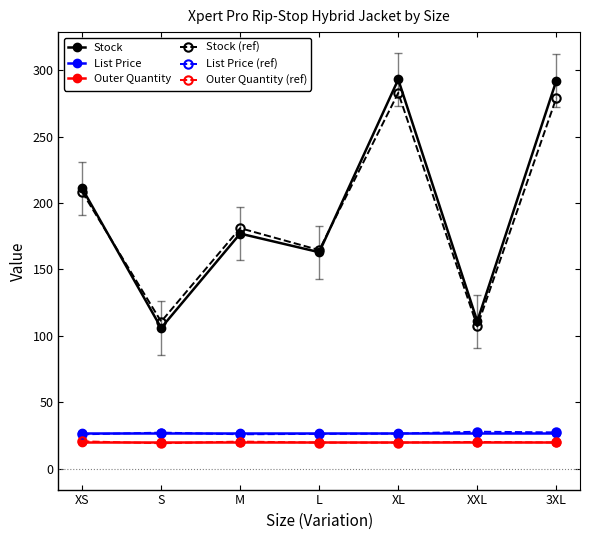

What is the label of the 2nd point from the right?

XXL